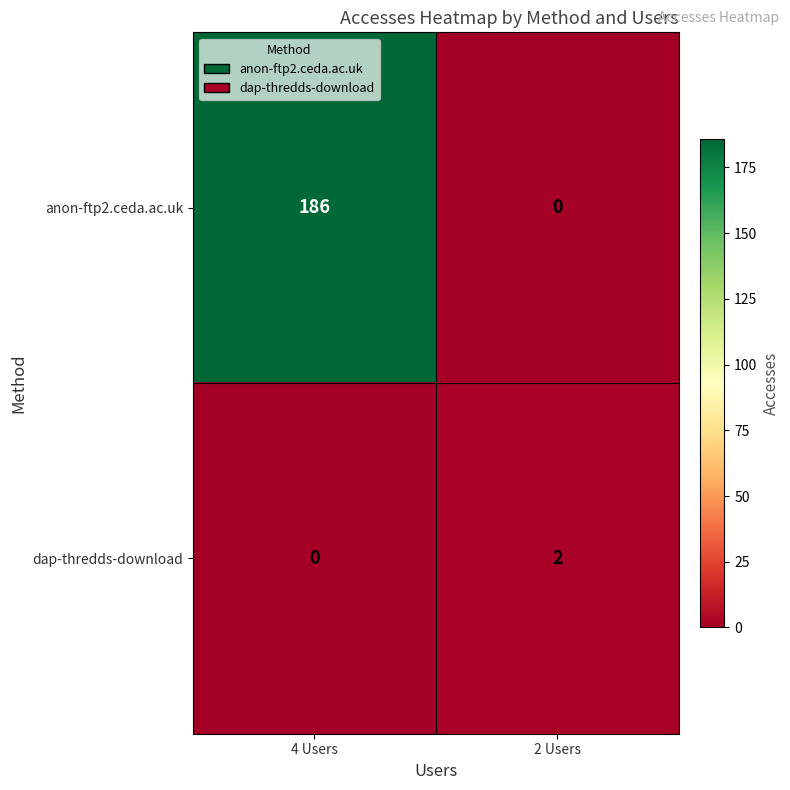

At which label is dap-thredds-download closest to 1?

4 Users